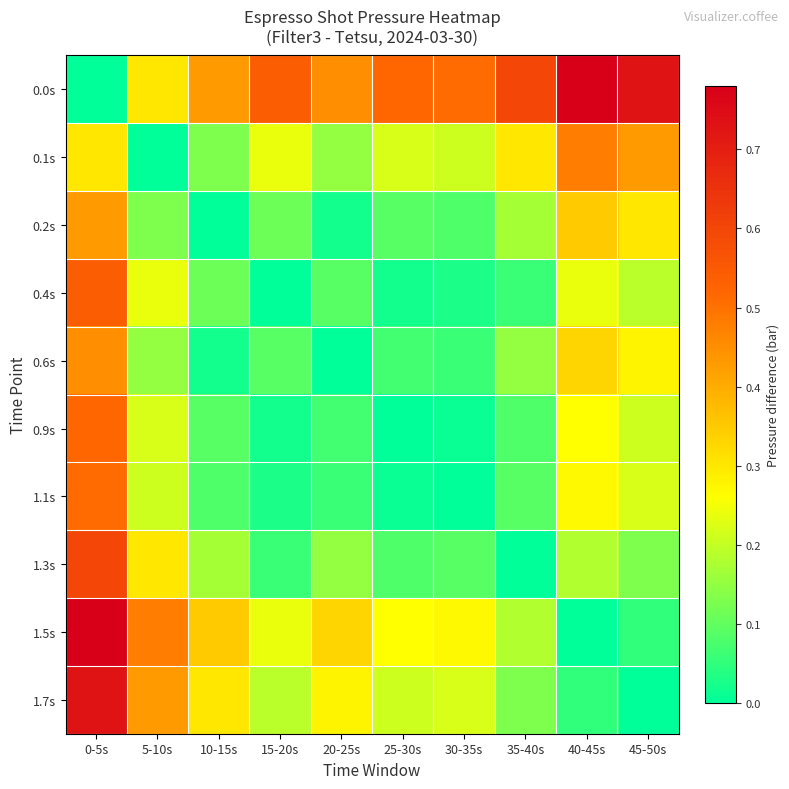

Reading left to right, what are all the values shown in this chart?

0.0s: 0-5s=0.0	5-10s=0.3	10-15s=0.4	15-20s=0.5	20-25s=0.5	25-30s=0.5	30-35s=0.5	35-40s=0.6	40-45s=0.8	45-50s=0.7
0.1s: 0-5s=0.3	5-10s=0.0	10-15s=0.1	15-20s=0.2	20-25s=0.1	25-30s=0.2	30-35s=0.2	35-40s=0.3	40-45s=0.5	45-50s=0.4
0.2s: 0-5s=0.4	5-10s=0.1	10-15s=0.0	15-20s=0.1	20-25s=0.0	25-30s=0.1	30-35s=0.1	35-40s=0.2	40-45s=0.3	45-50s=0.3
0.4s: 0-5s=0.5	5-10s=0.2	10-15s=0.1	15-20s=0.0	20-25s=0.1	25-30s=0.0	30-35s=0.0	35-40s=0.1	40-45s=0.2	45-50s=0.2
0.6s: 0-5s=0.5	5-10s=0.1	10-15s=0.0	15-20s=0.1	20-25s=0.0	25-30s=0.1	30-35s=0.1	35-40s=0.1	40-45s=0.3	45-50s=0.3
0.9s: 0-5s=0.5	5-10s=0.2	10-15s=0.1	15-20s=0.0	20-25s=0.1	25-30s=0.0	30-35s=0.0	35-40s=0.1	40-45s=0.3	45-50s=0.2
1.1s: 0-5s=0.5	5-10s=0.2	10-15s=0.1	15-20s=0.0	20-25s=0.1	25-30s=0.0	30-35s=0.0	35-40s=0.1	40-45s=0.3	45-50s=0.2
1.3s: 0-5s=0.6	5-10s=0.3	10-15s=0.2	15-20s=0.1	20-25s=0.1	25-30s=0.1	30-35s=0.1	35-40s=0.0	40-45s=0.2	45-50s=0.1
1.5s: 0-5s=0.8	5-10s=0.5	10-15s=0.3	15-20s=0.2	20-25s=0.3	25-30s=0.3	30-35s=0.3	35-40s=0.2	40-45s=0.0	45-50s=0.1
1.7s: 0-5s=0.7	5-10s=0.4	10-15s=0.3	15-20s=0.2	20-25s=0.3	25-30s=0.2	30-35s=0.2	35-40s=0.1	40-45s=0.1	45-50s=0.0